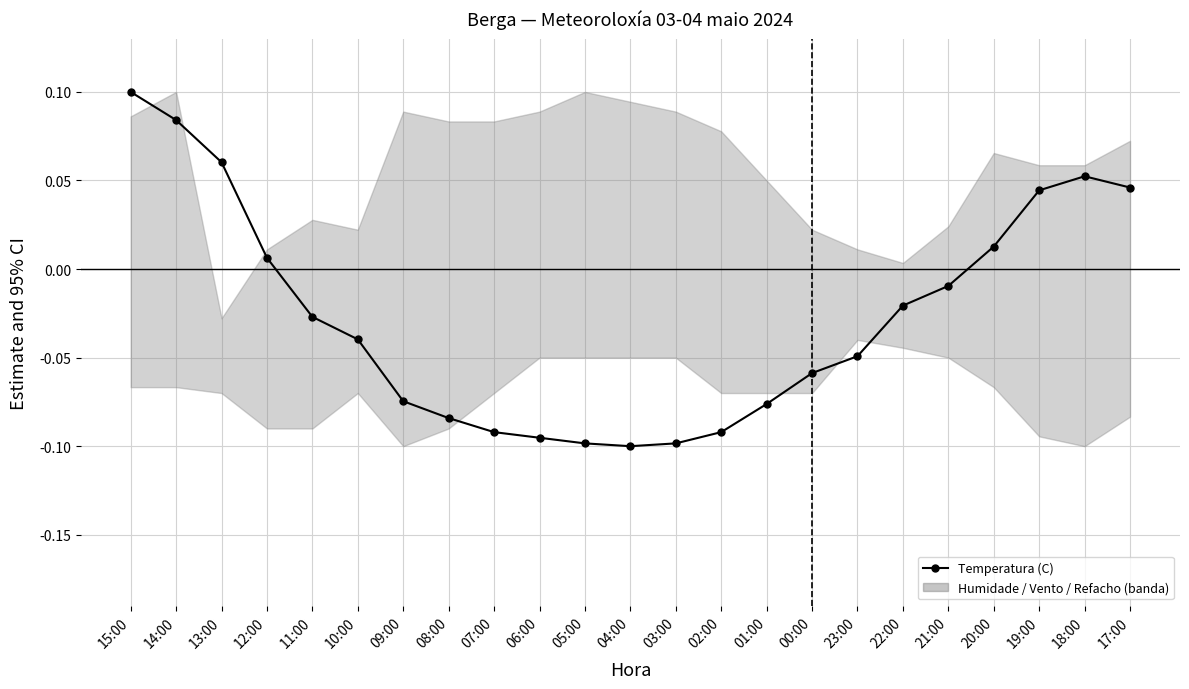

At which label does the data first exceed 0?

15:00